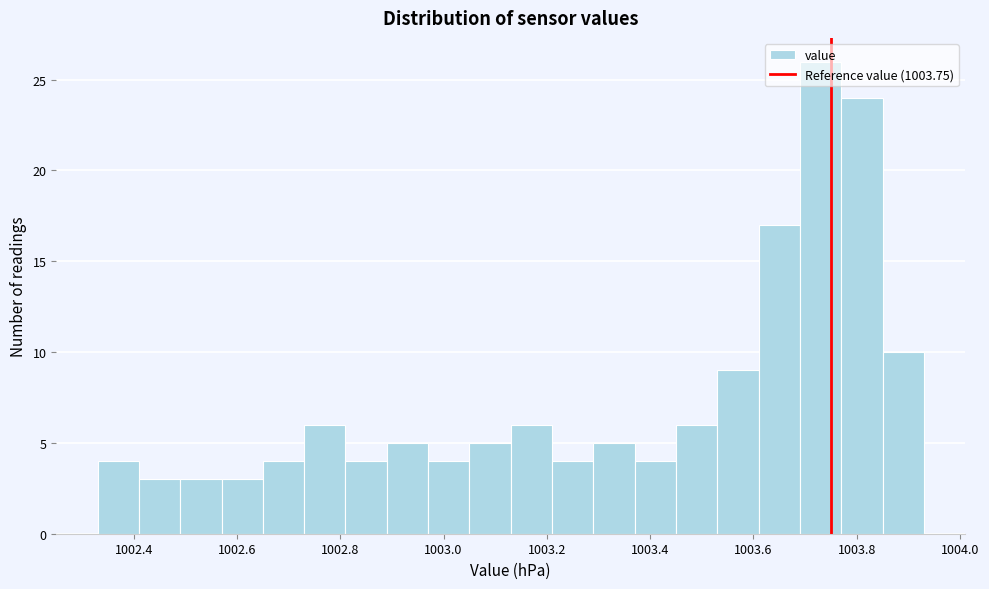

Which range on the x-axis has the tallest bar?

1003.69 to 1003.77